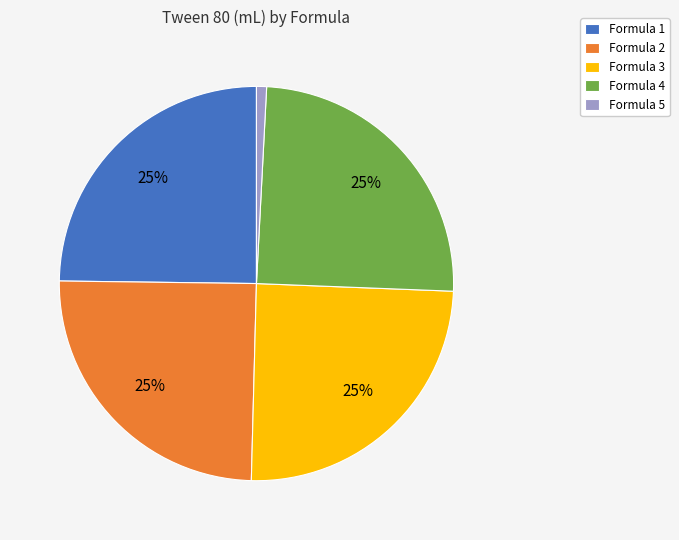

What is the smallest slice in the pie chart?

Formula 5